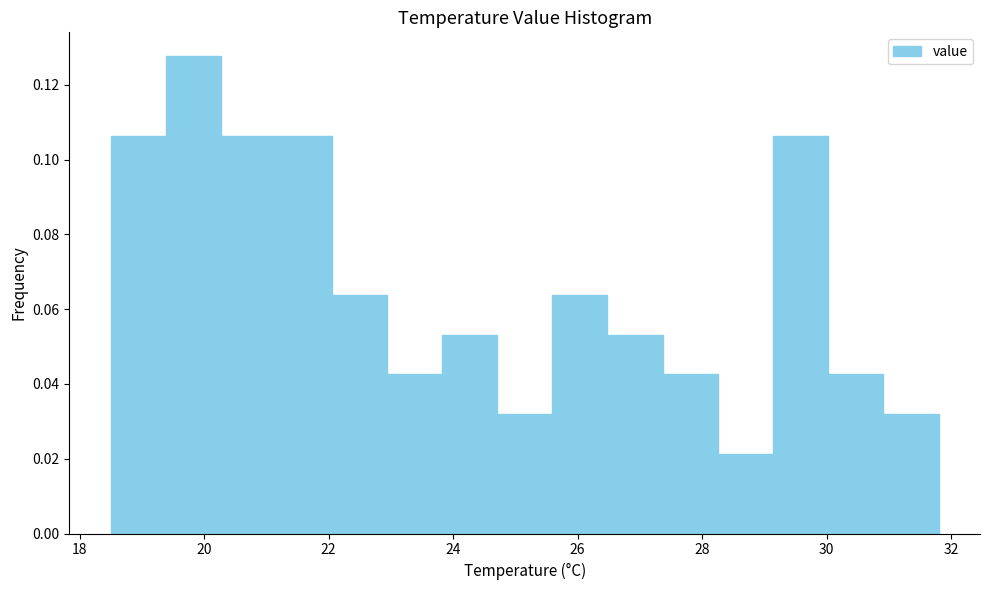

What is the height of the bar covering 19.4 to 20.2 on the x-axis? Neither the bar edges nor the heights are printed on the chart, so give them approximately, as read against the axes.

0.128